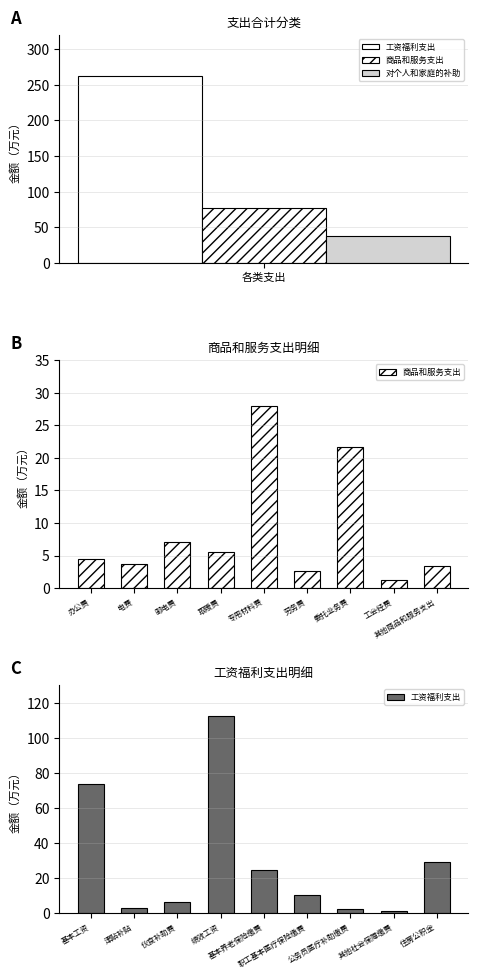

True or false: 工资福利支出 has a value of 112.3 at 绩效工资.

True